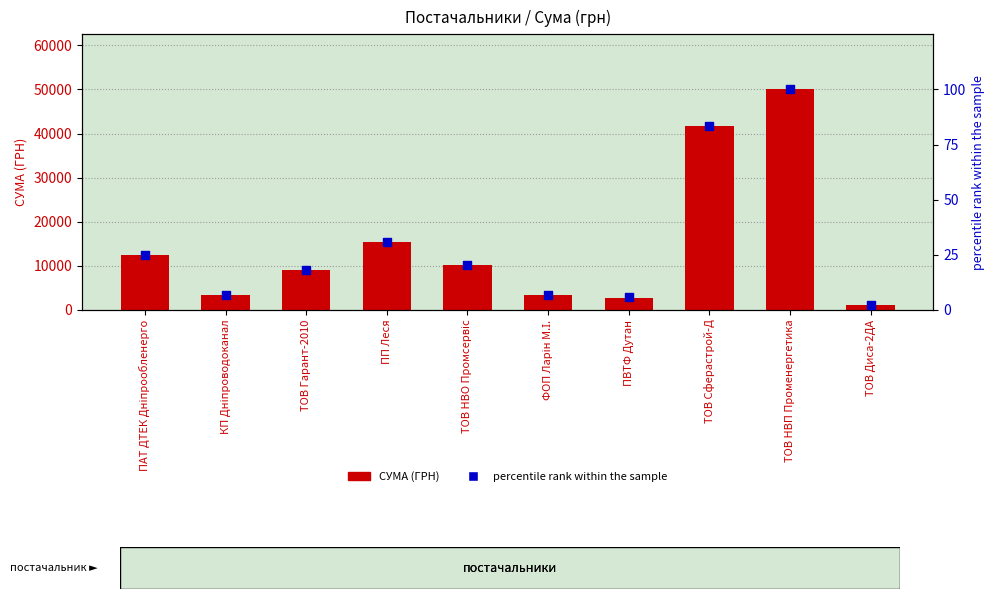

What are all the series names shown in the legend?

СУМА (ГРН), percentile rank within the sample